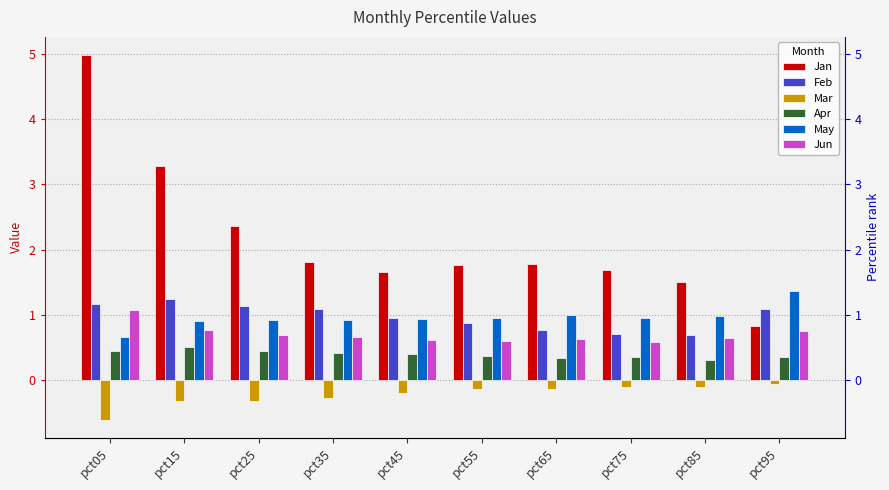

What is the minimum value for Jan?

0.8